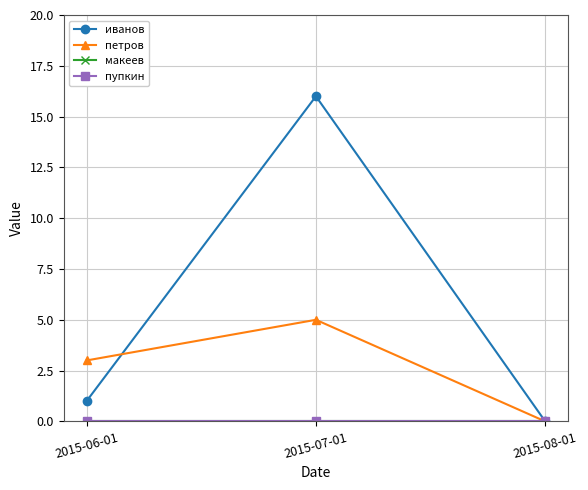

Reading left to right, what are all the values shown in this chart?

иванов: 1	16	0
петров: 3	5	0
макеев: 0	0	0
пупкин: 0	0	0